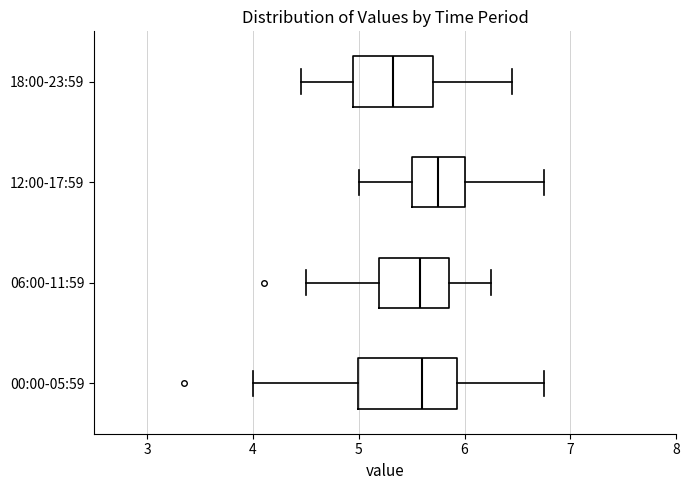

Which box has the furthest to the right median line?

12:00-17:59